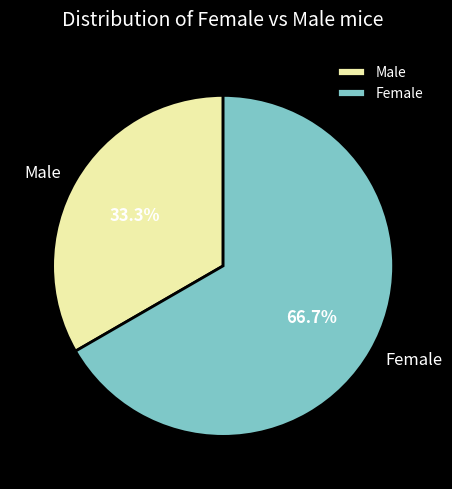

What portion of the pie excludes Female?

33.3%